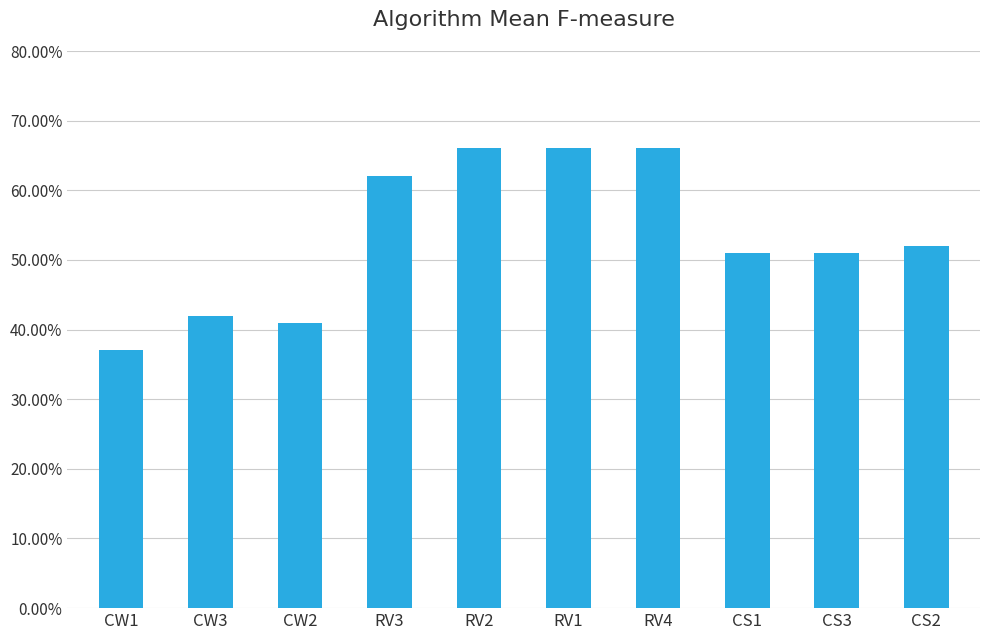

What is the average value?

0.5